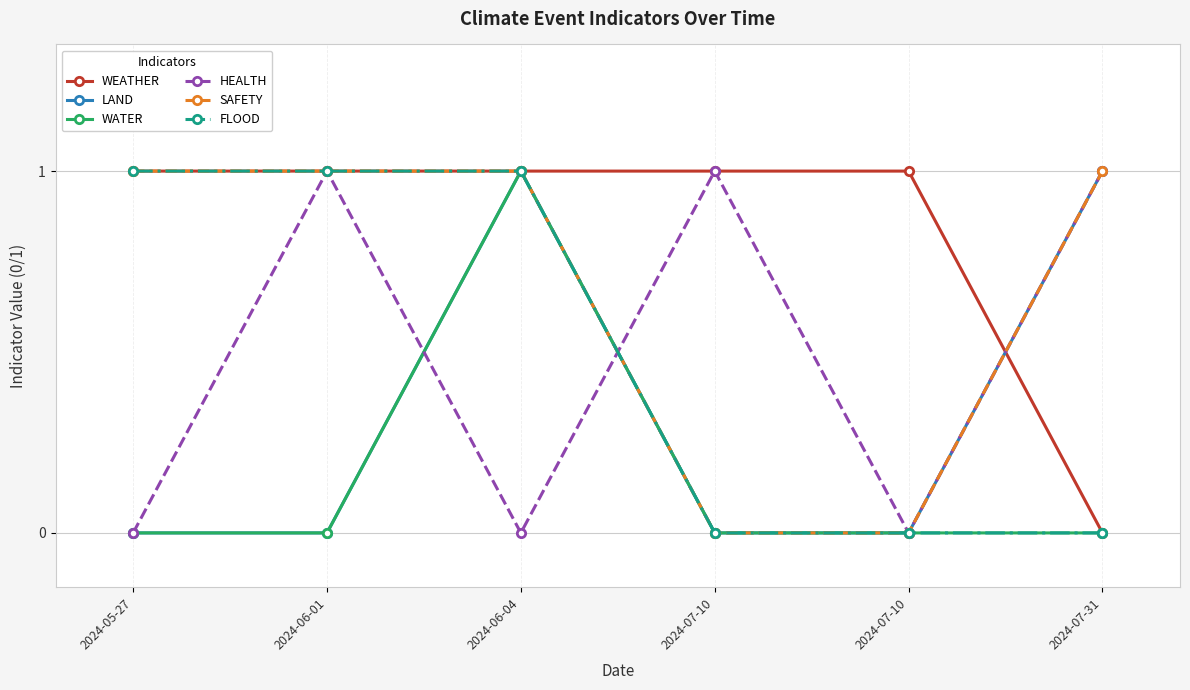

True or false: SAFETY and WATER intersect in this chart.

False